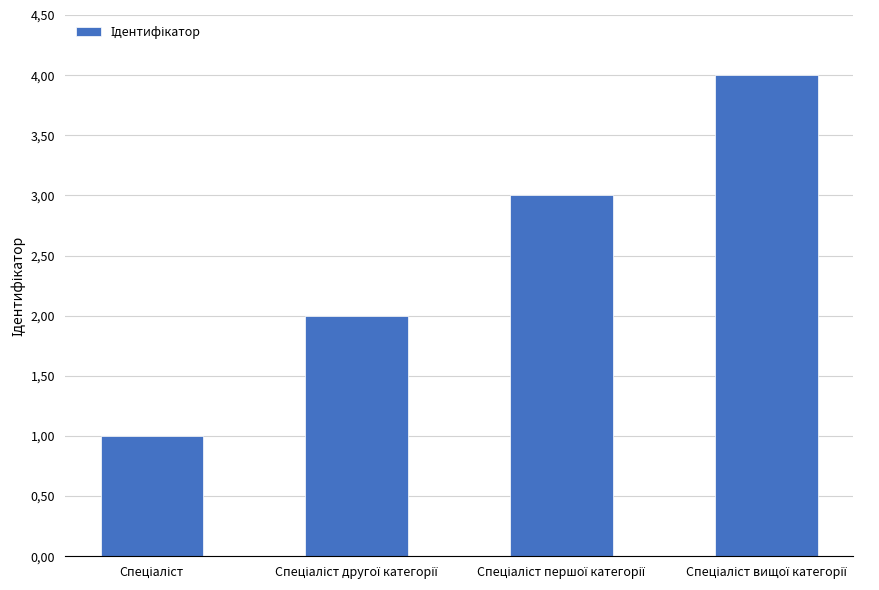

What is the change in value from Спеціаліст першої категорії to Спеціаліст вищої категорії?

+1